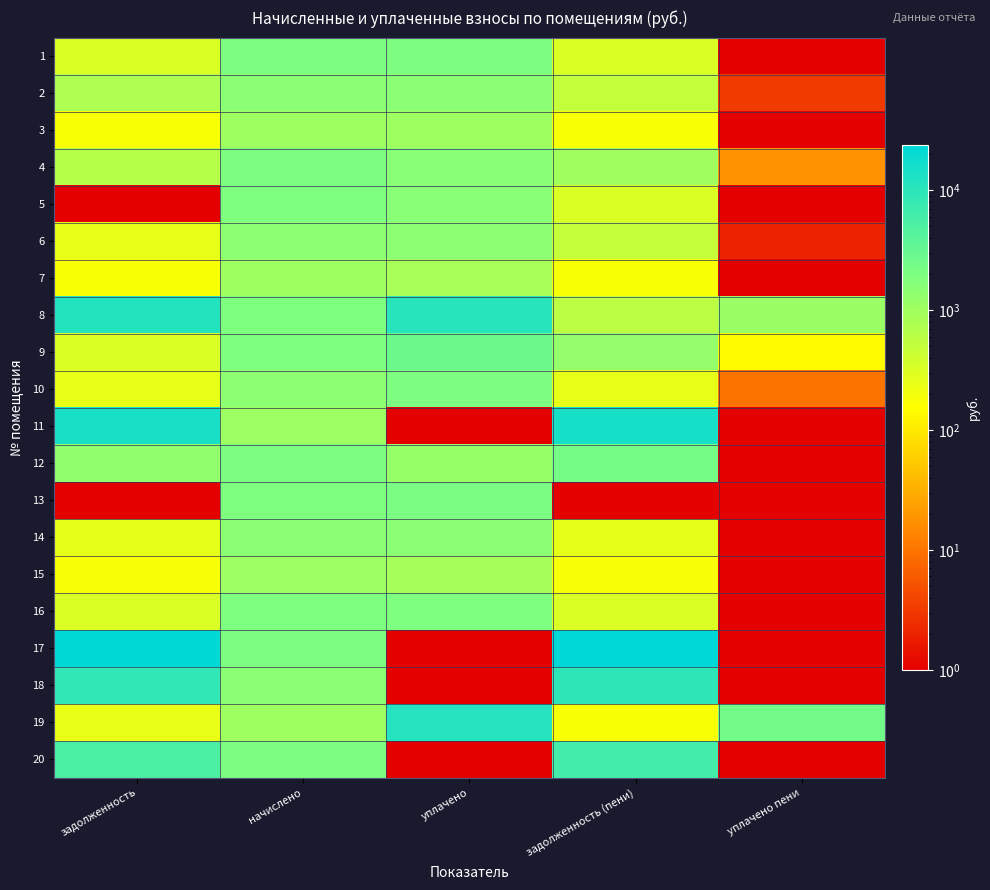

At which category does the chart reach its peak across all series?

задолженность (пени)